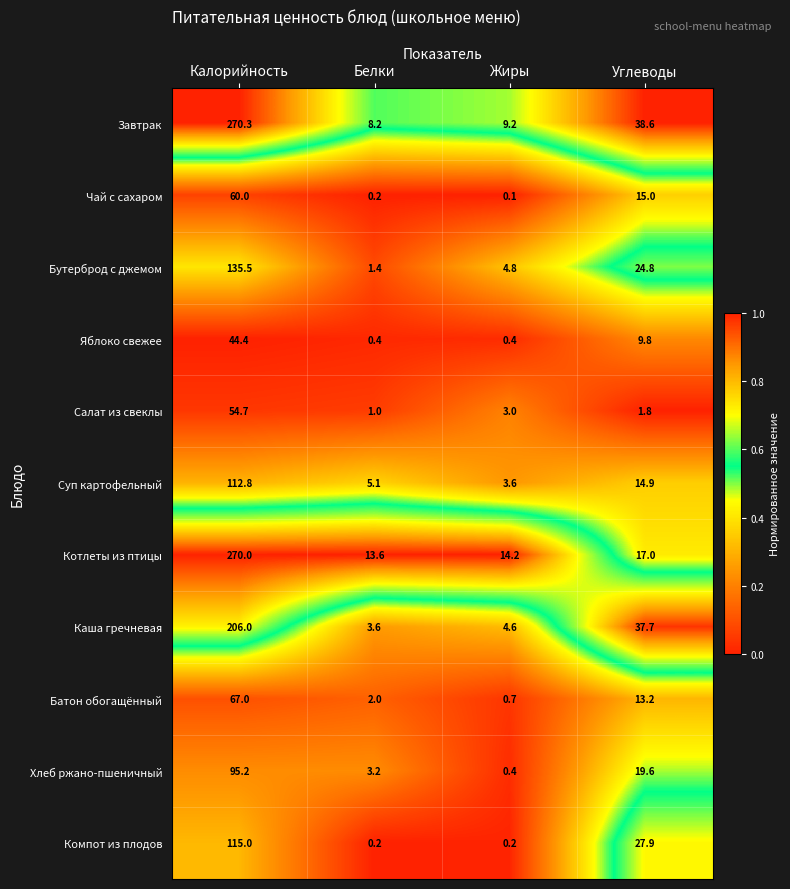

Which label corresponds to the largest value in the chart?

Калорийность